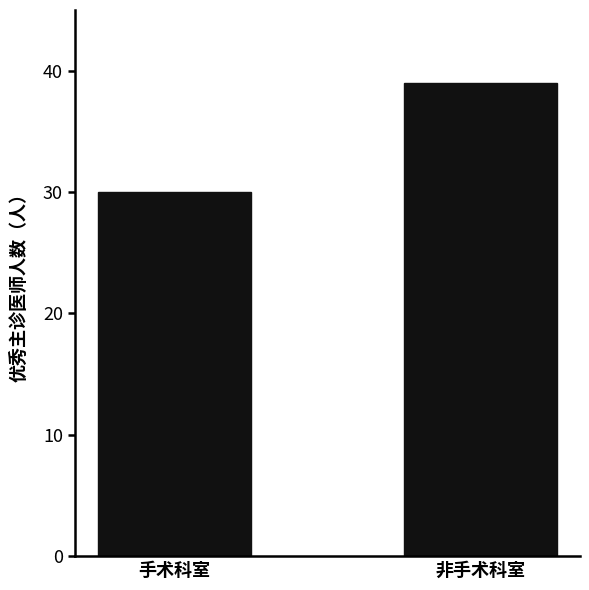

Are the bars grouped side by side (vs. stacked)?

No